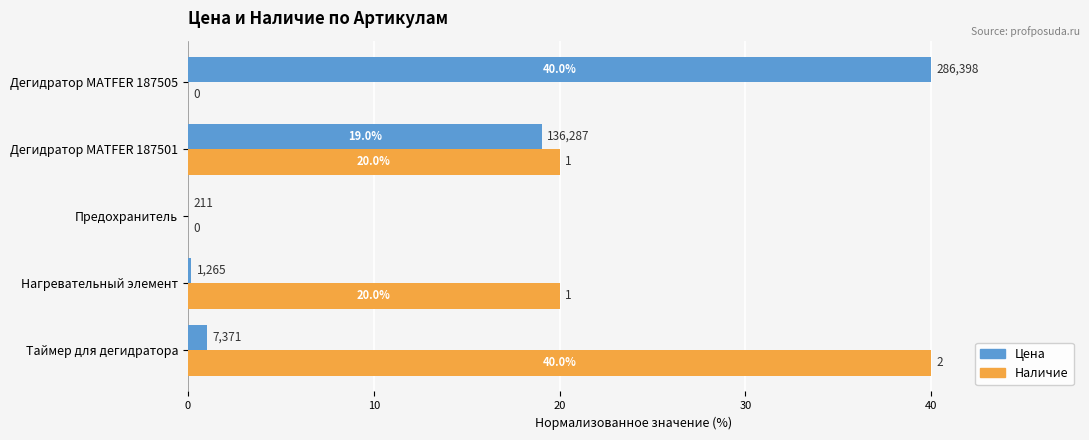

What is the total value across all series at Таймер для дегидратора?

41.0